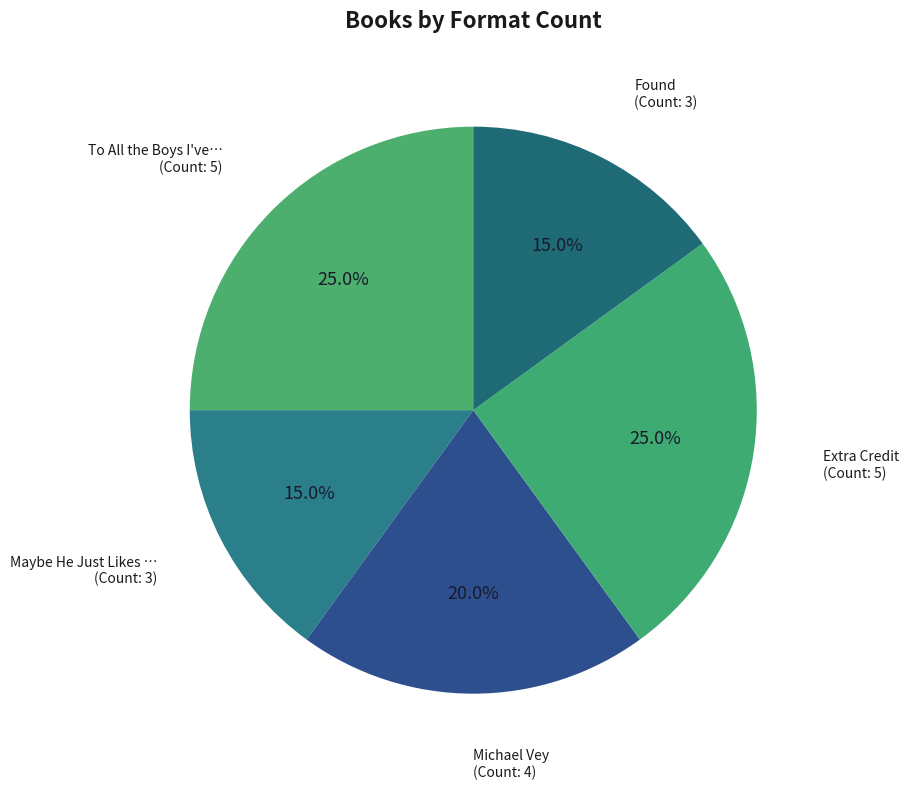

Which slice is the largest?

To All the Boys I've Loved Before